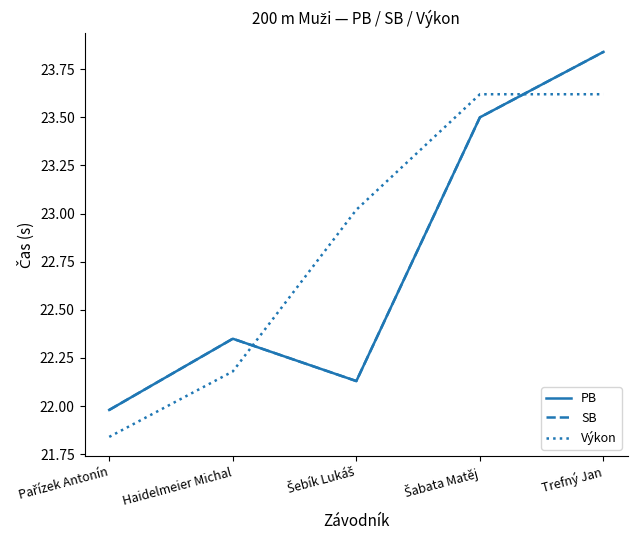

Is this an area chart (filled region under the line)?

No